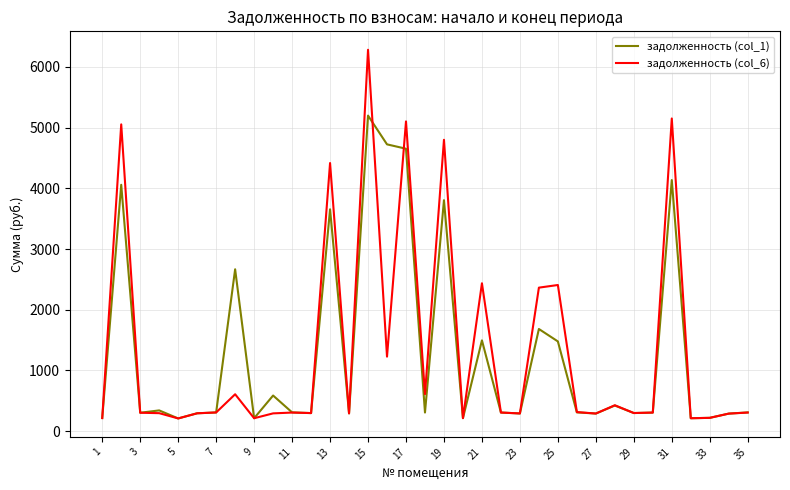

Which series has the widest spread of values?

задолженность (col_6)